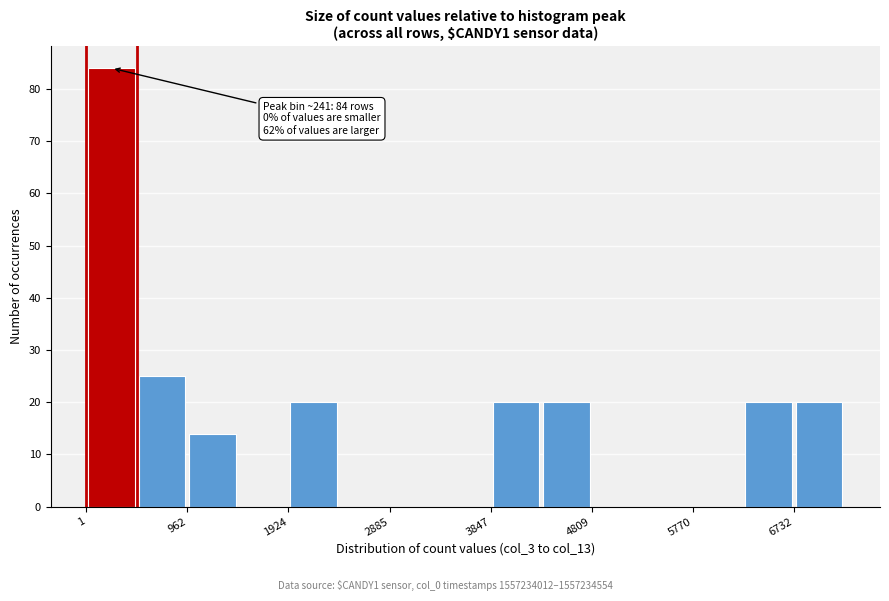

Which range on the x-axis has the tallest bar?

0 to 500